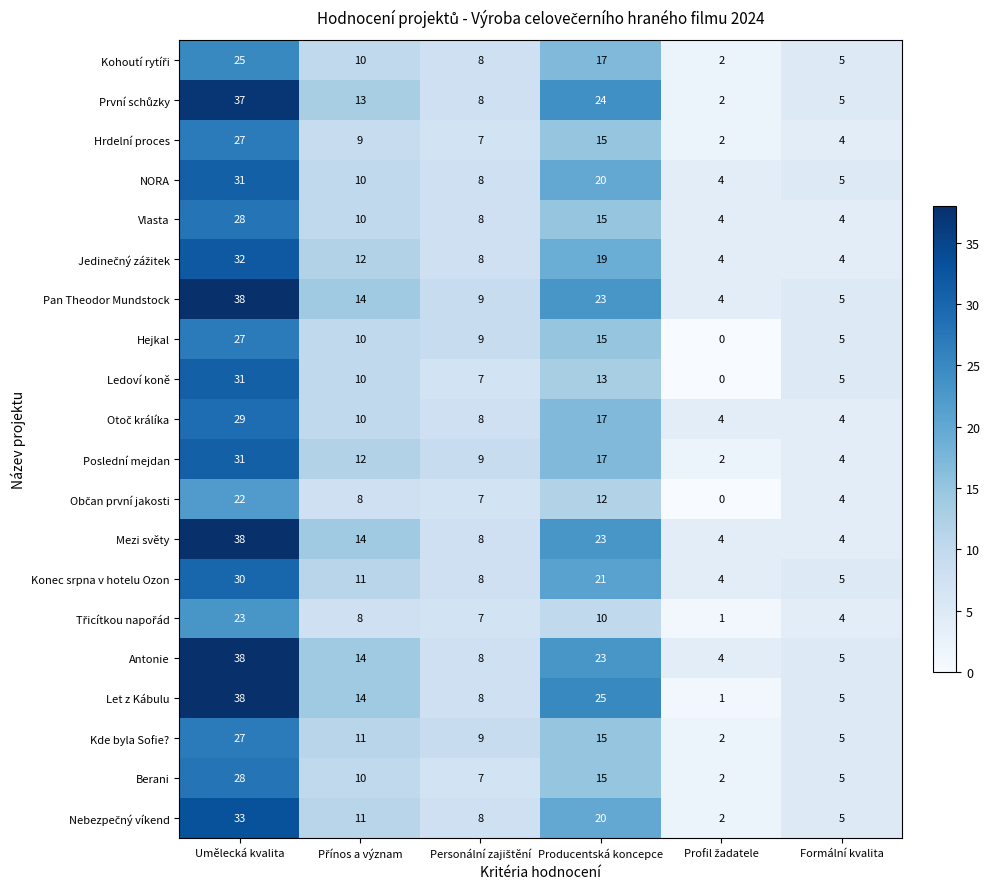

At how many categories does at least one series exceed 16?

2